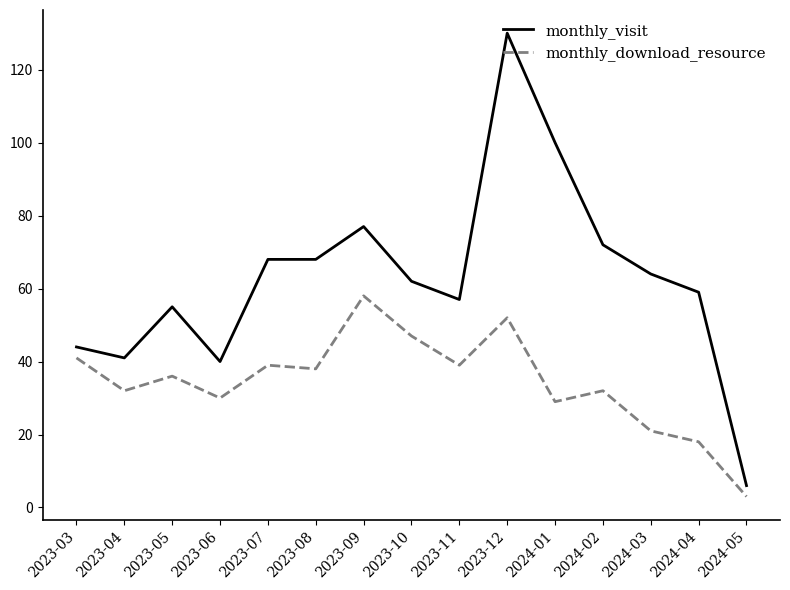

What is the maximum value shown in the chart?

130